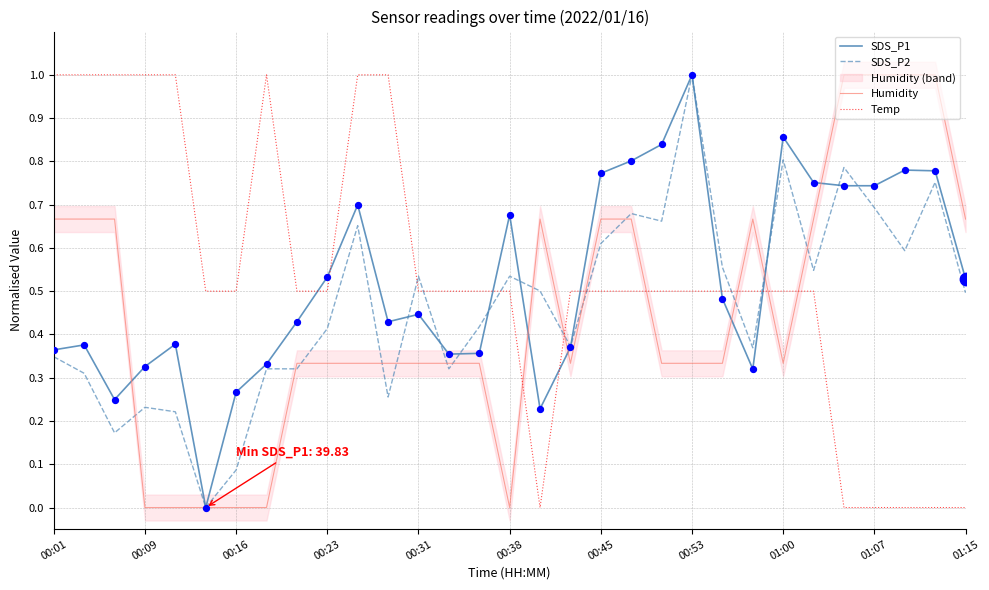

Which series has the largest total across all categories?

Temp